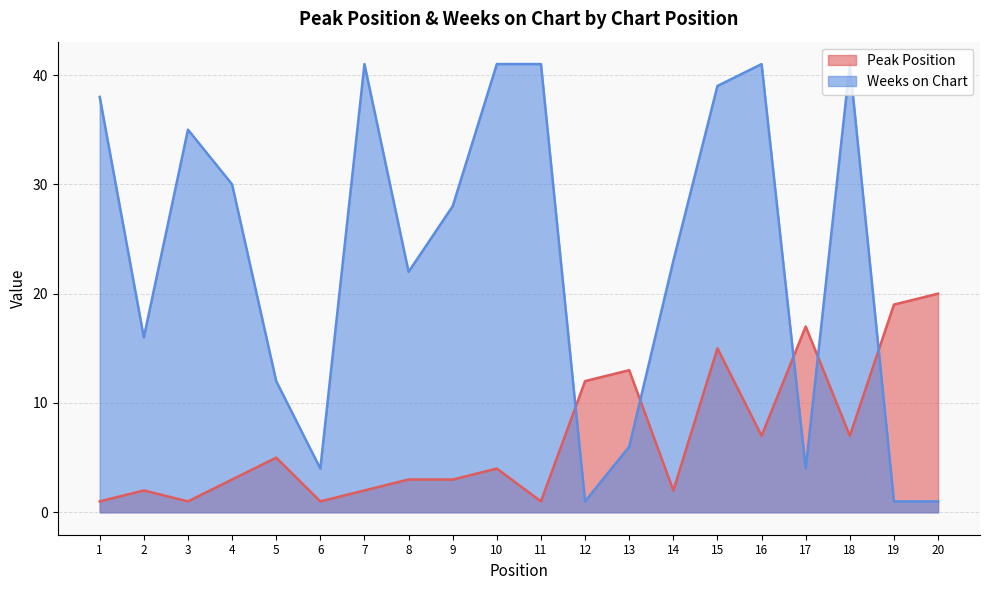

Where is the first local minimum for Peak Position?

3